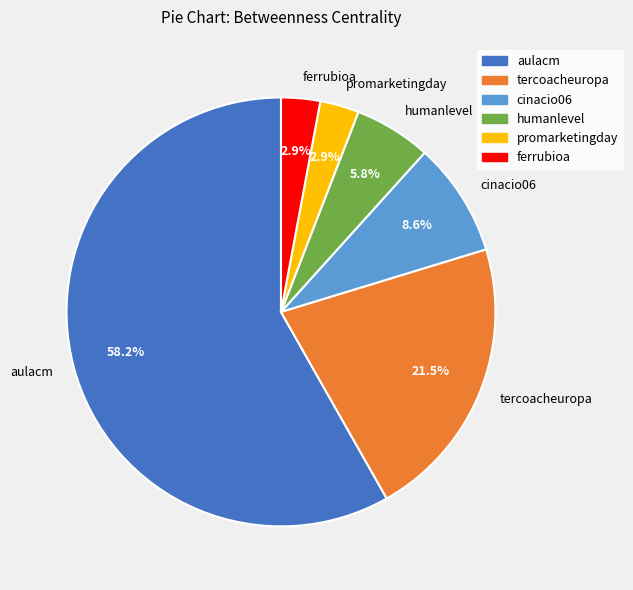

Between aulacm and cinacio06, which is larger?

aulacm